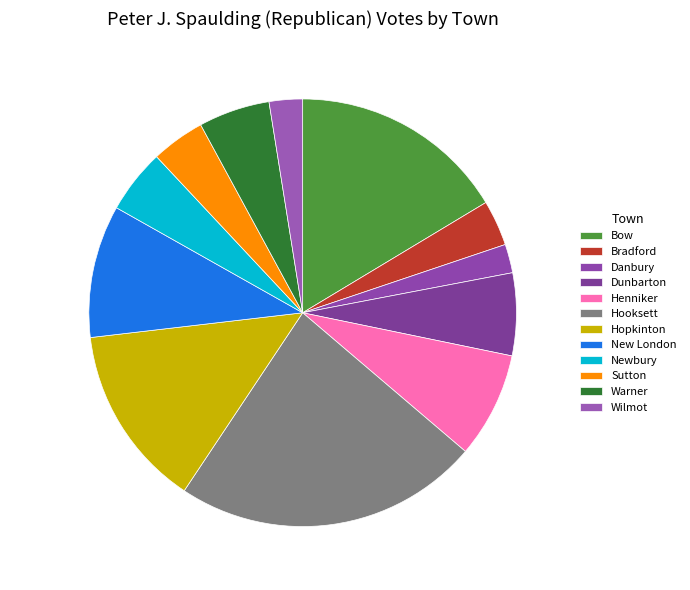

Is it true that Dunbarton is 19% of the pie?

False